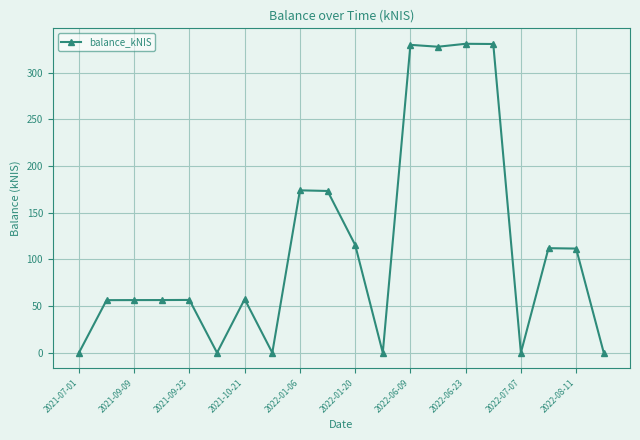

What is the difference between the maximum and minimum values?

331.1